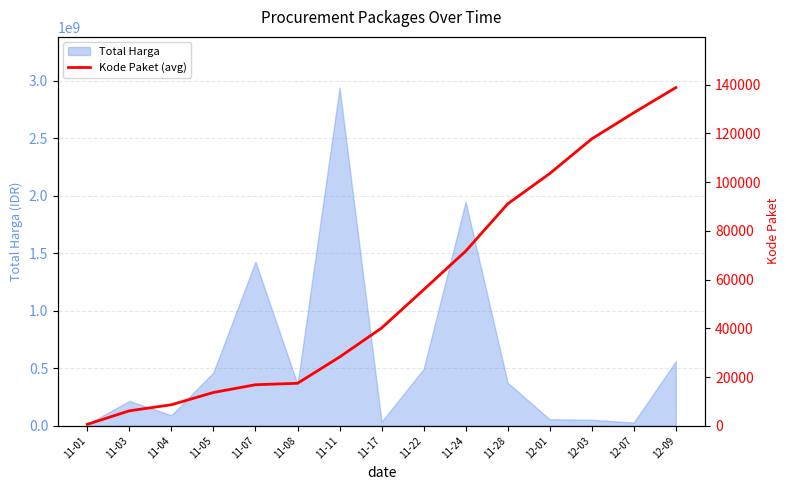

Does the chart display data point markers on the line(s)?

No